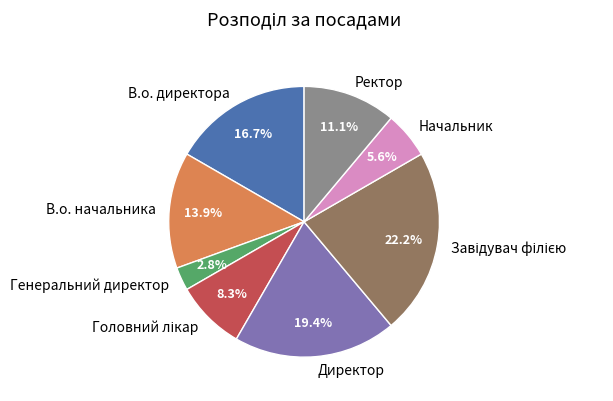

Between В.о. директора and Директор, which is larger?

Директор